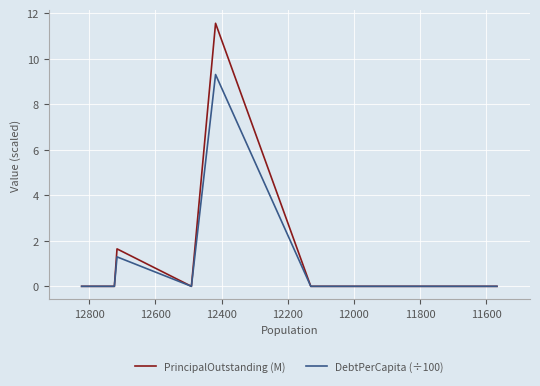

Reading left to right, extract all data points from this chart.

PrincipalOutstanding (M): 0.0	0.0	1.6	0.0	11.6	0.0	0.0	0.0	0.0
DebtPerCapita (÷100): 0.0	0.0	1.3	0.0	9.3	0.0	0.0	0.0	0.0